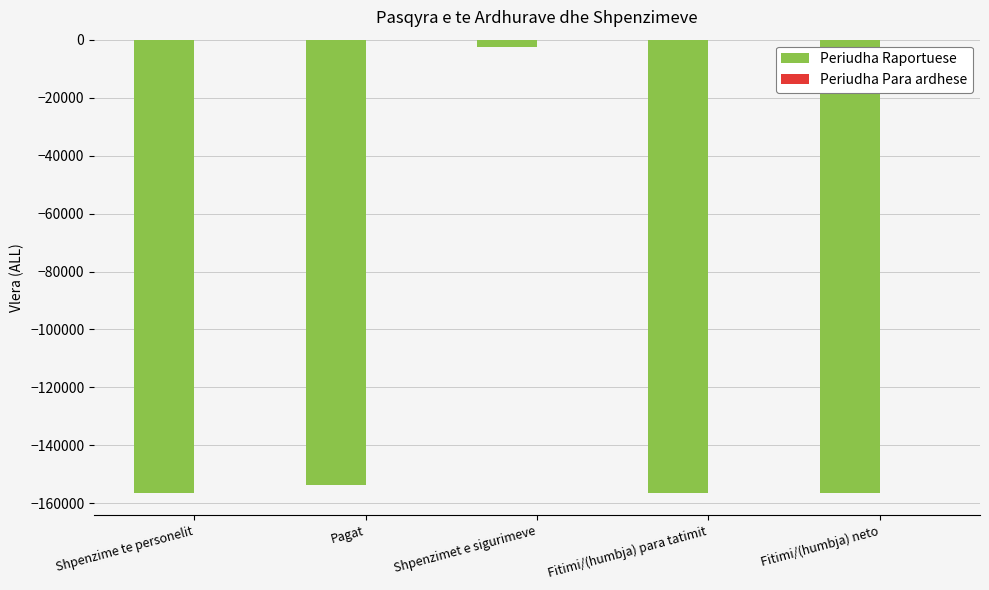

What is the average value?

-124998